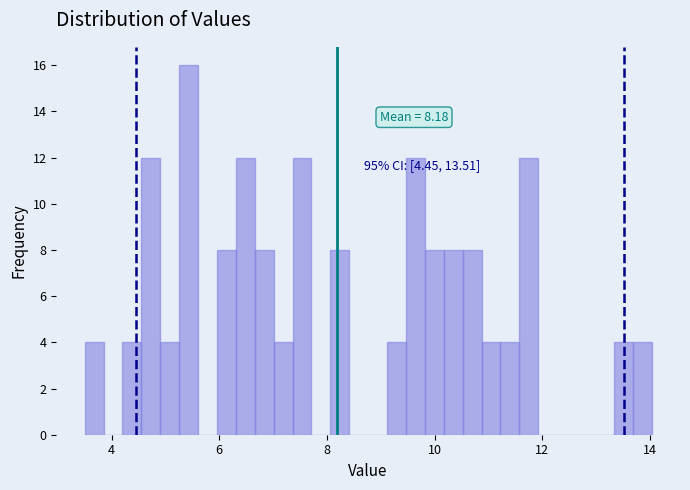

Around what value on the x-axis is the tallest bar? Give the approximate position of its centre, as read against the axis.

5.4